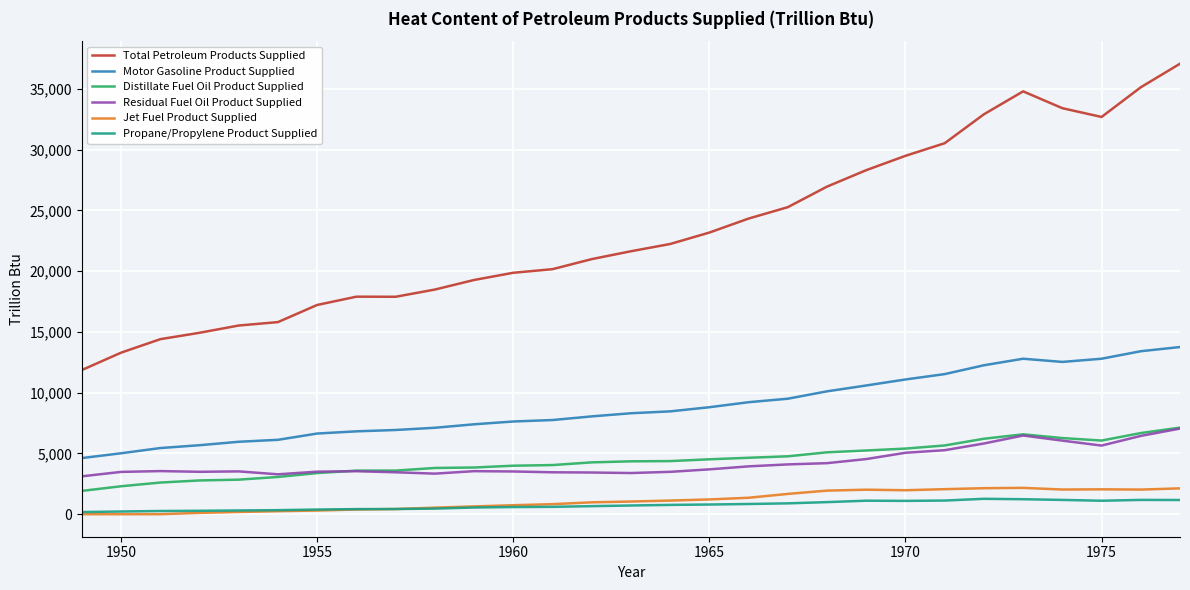

What is the highest value of the Motor Gasoline Product Supplied series?

13760.4